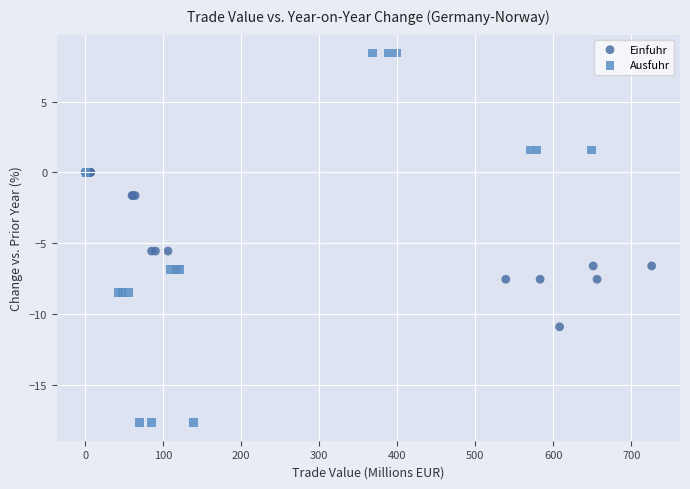

Which series has the largest Y range (max minus min)?

Ausfuhr